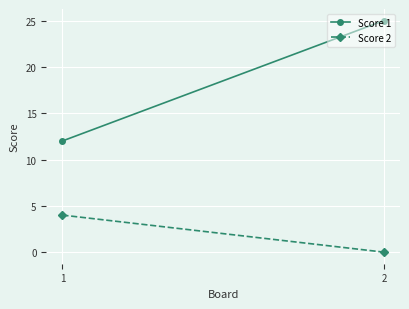

Which category has the lowest value across all series?

2